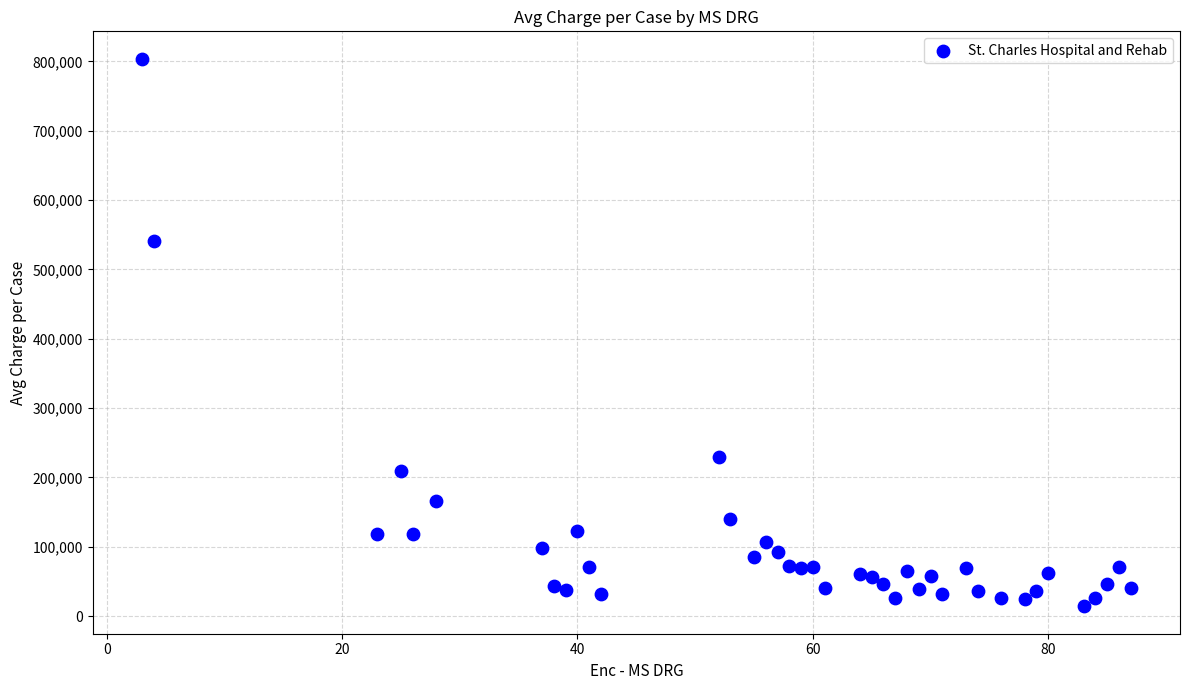

What Y value in the scatter plot is closest to 409036?

541217.2